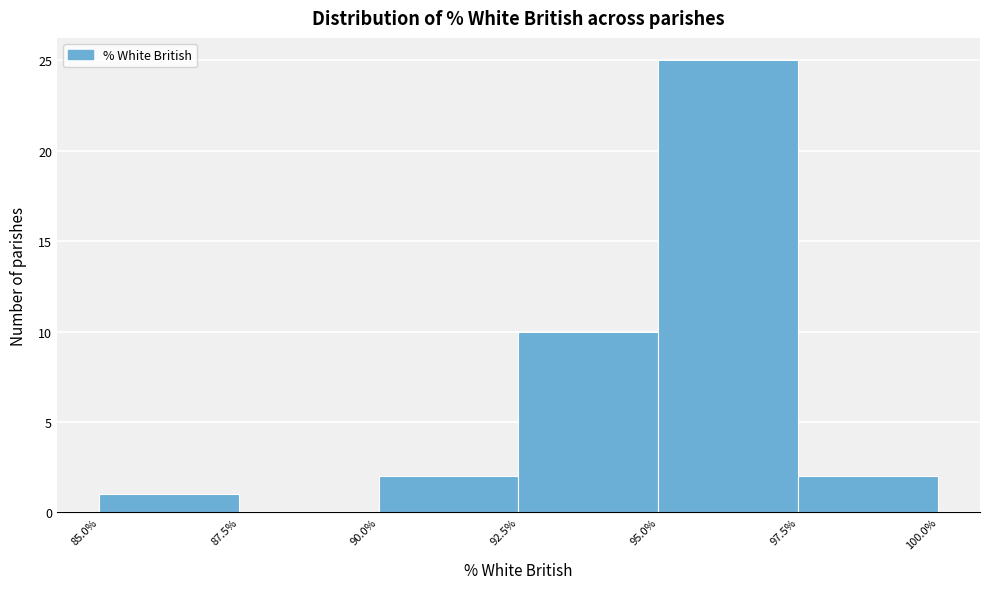

Reading left to right, list every bar in this chart as the range it spans on the x-axis followed by its height. The values are not printed on the chart, so give them approximately, as read against the axis.

85.0% to 87.5%: 1
87.5% to 90.0%: 0
90.0% to 92.5%: 2
92.5% to 95.0%: 10
95.0% to 97.5%: 25
97.5% to 100.0%: 2